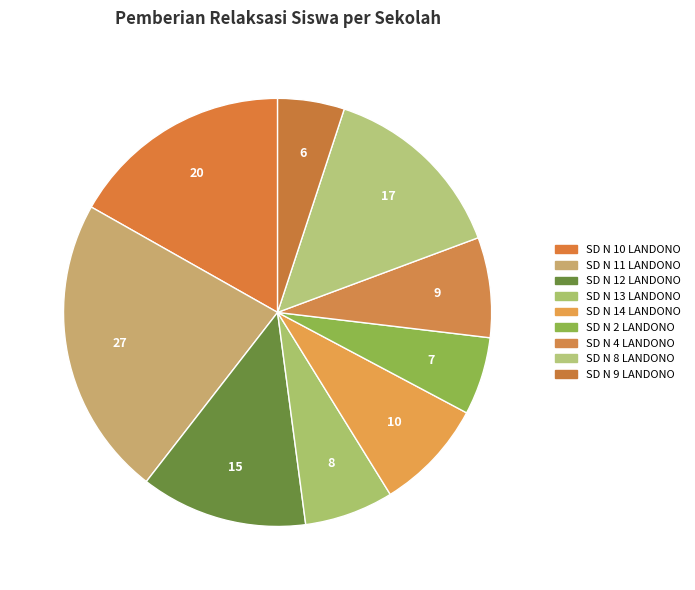

Which category has the biggest portion of the pie?

SD N 11 LANDONO